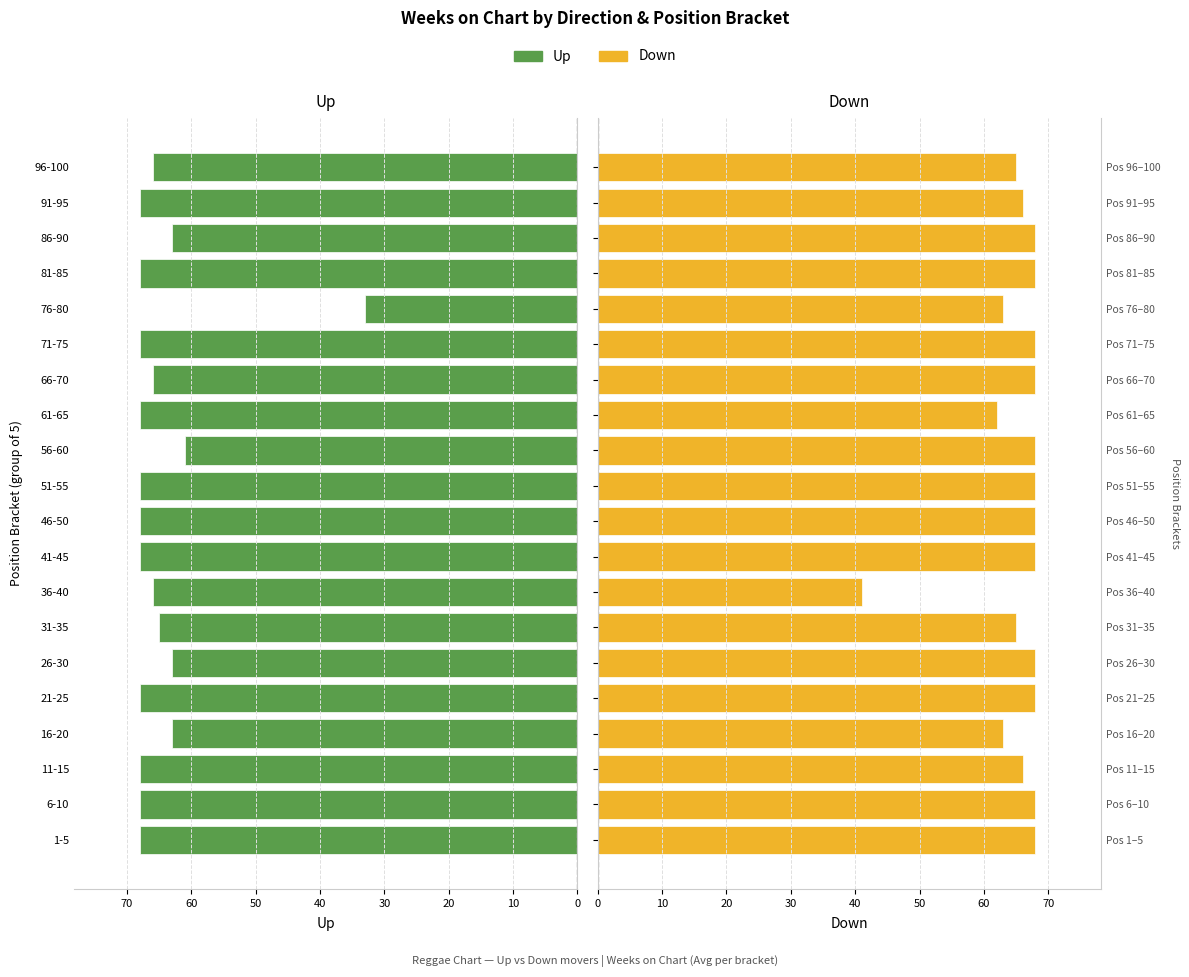

What is the difference between the maximum and minimum values in the Up series?

35